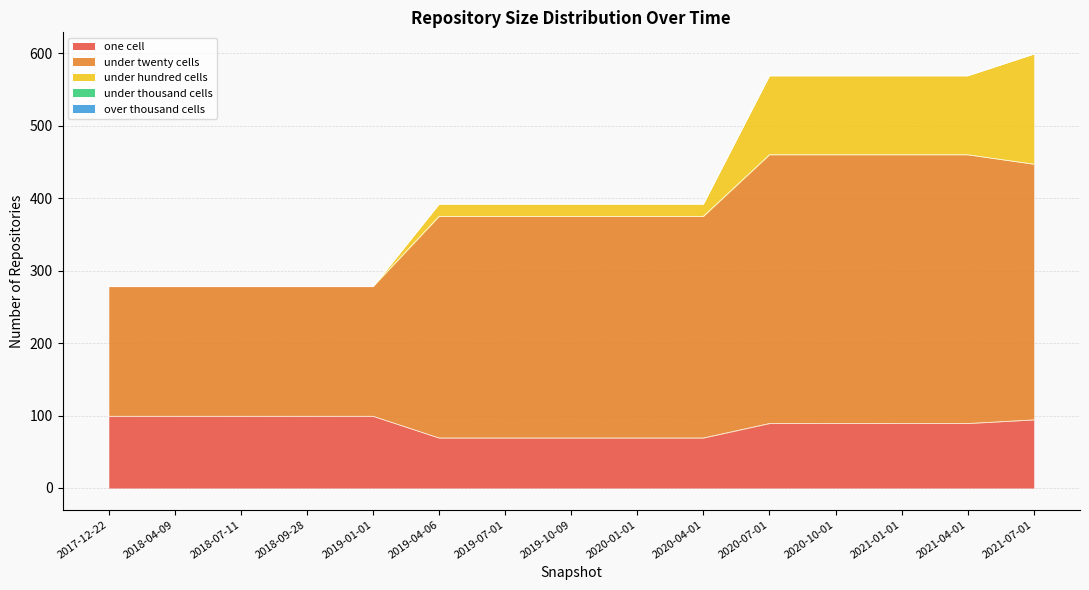

What position from the left is 2021-04-01?

14